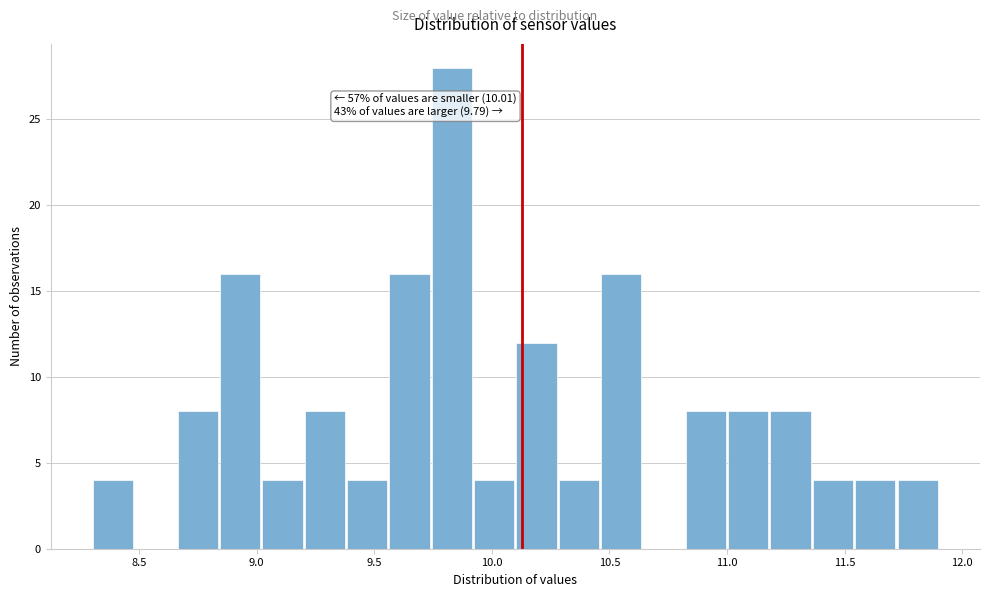

Read against the x-axis, roughly where is the centre of the tallest bar?

9.85